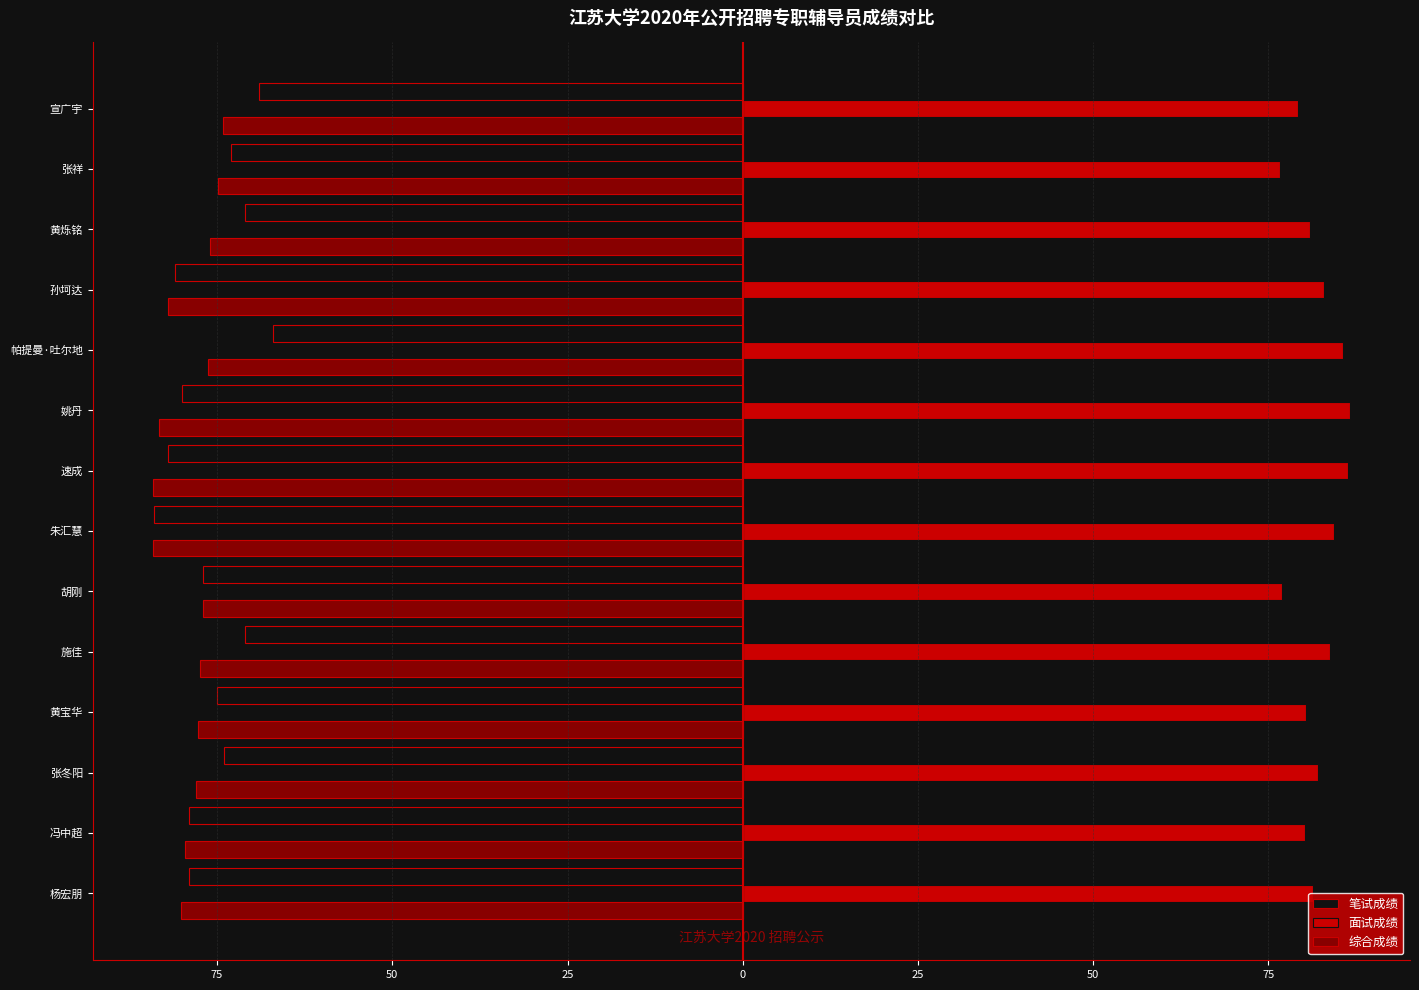

What are all the series names shown in the legend?

笔试成绩, 面试成绩, 综合成绩